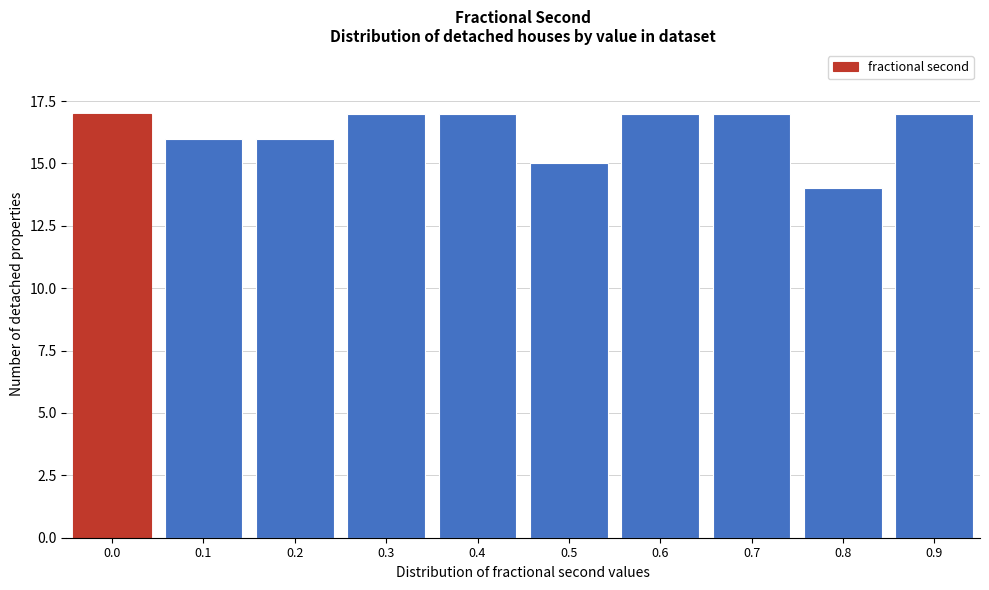

Reading right to left, extract all data points from this chart.

0.9=17	0.8=14	0.7=17	0.6=17	0.5=15	0.4=17	0.3=17	0.2=16	0.1=16	0.0=17